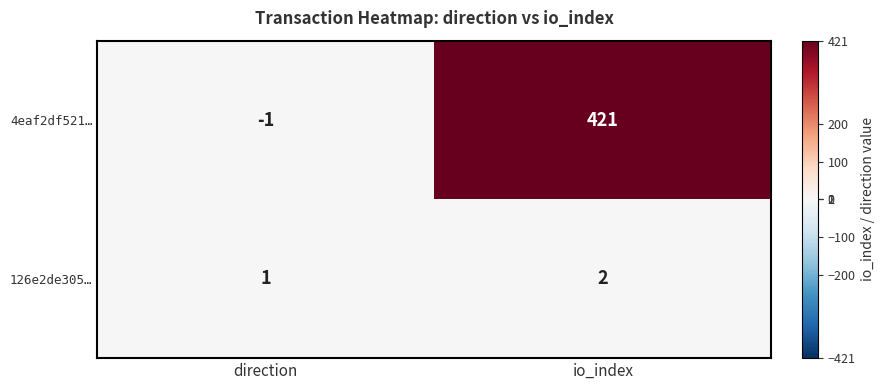

Which series has the largest total across all categories?

4eaf2df521…